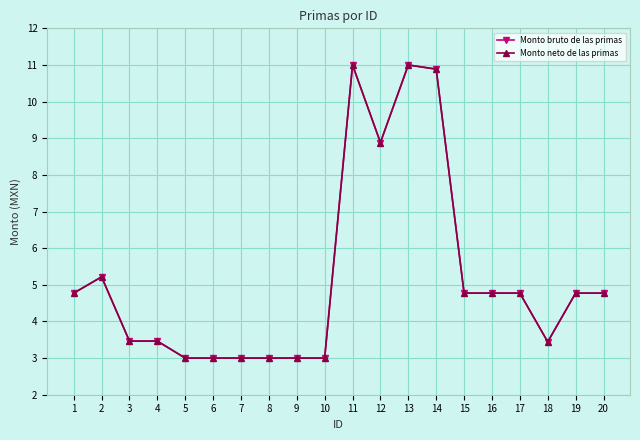

What is the maximum value for Monto bruto de las primas?

11.0